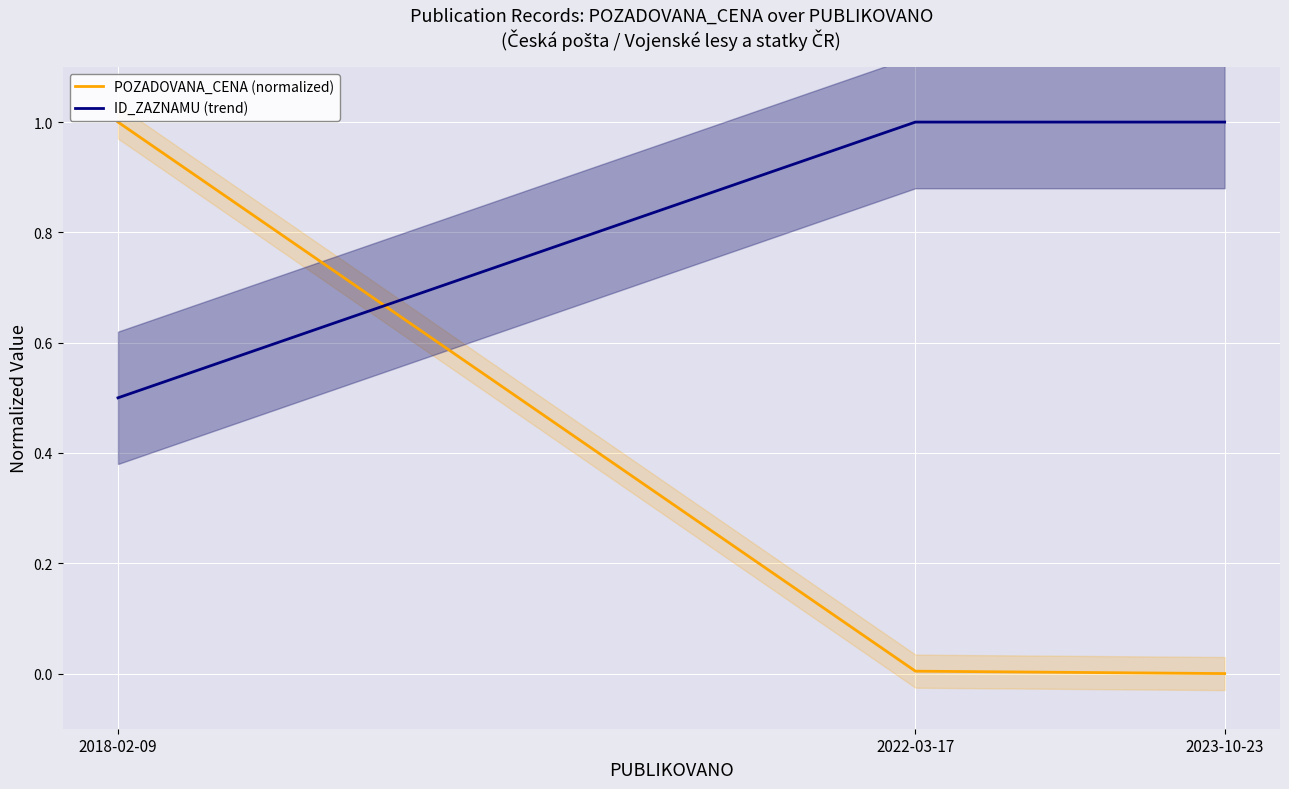

What is the label of the 1st point from the left?

2018-02-09